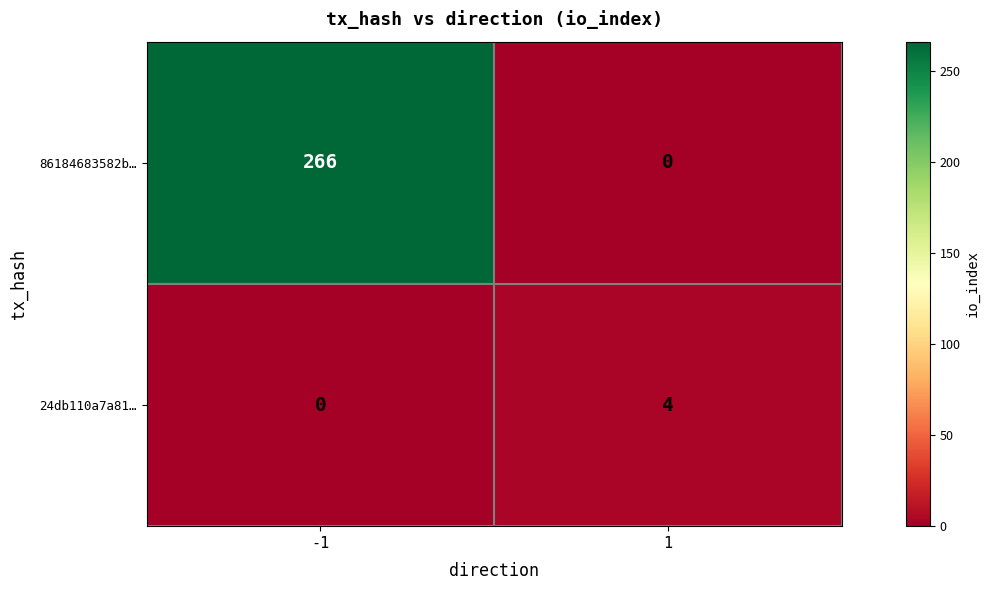

List the series in order of their peak value, highest first.

86184683582b…, 24db110a7a81…